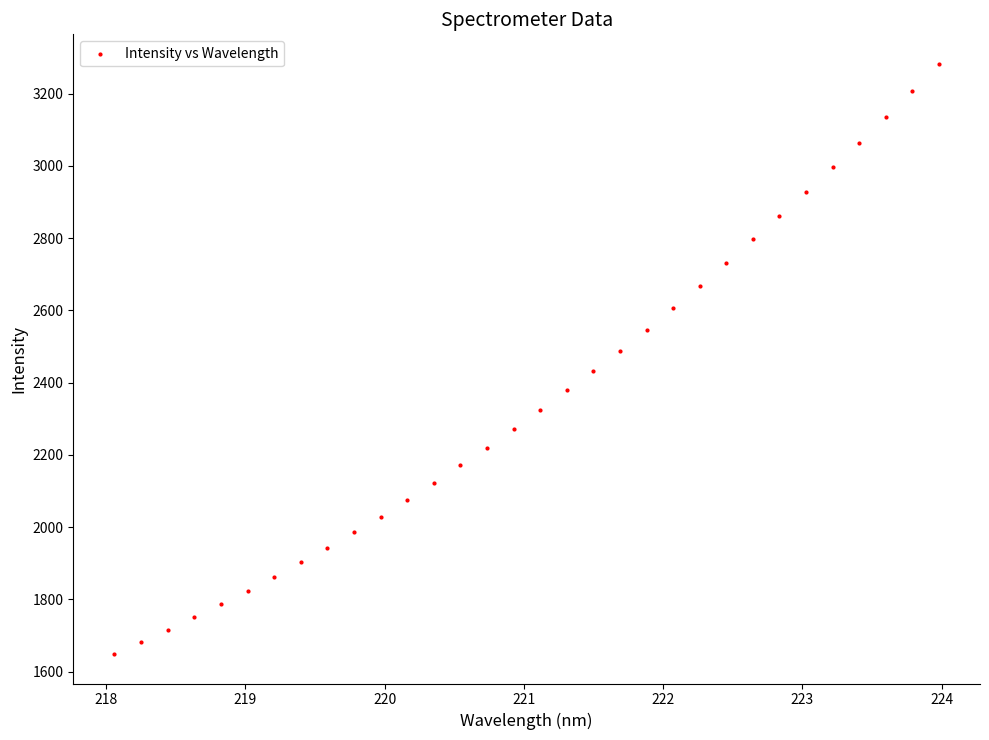

What is the range of X values (max minus min)?

5.9